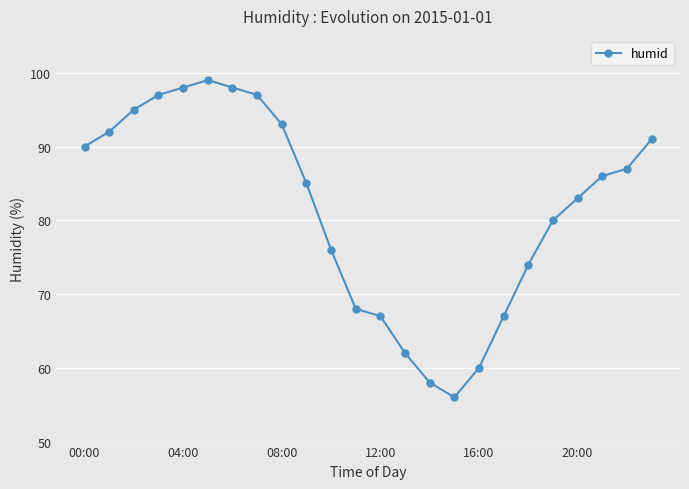

What is the maximum value shown in the chart?

99